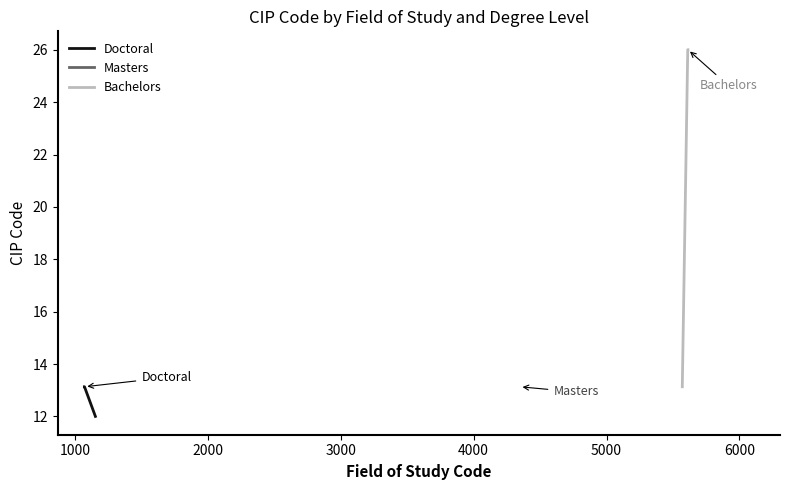

True or false: Bachelors and Doctoral intersect in this chart.

False